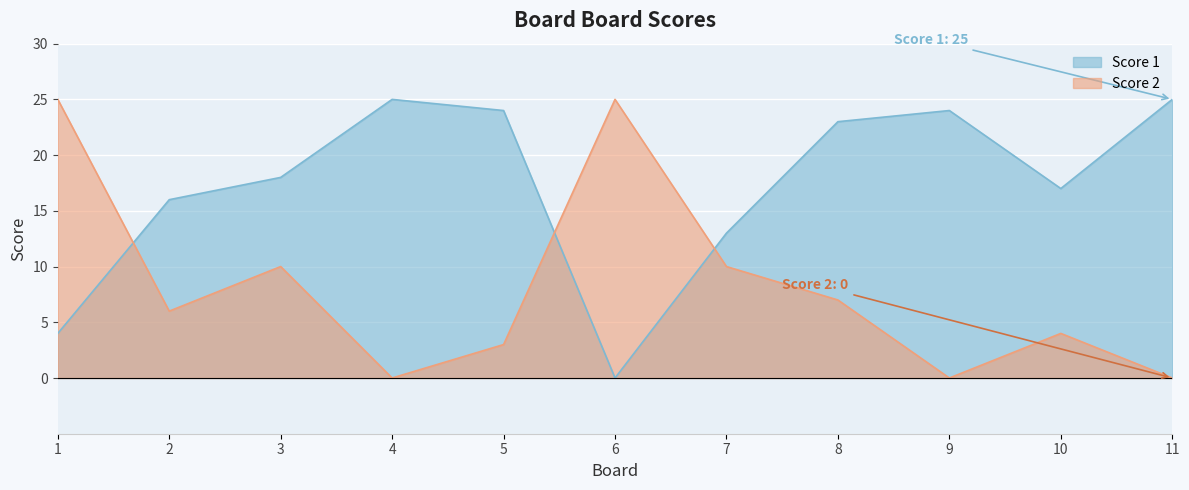

At which label does Score 1 reach its peak?

4